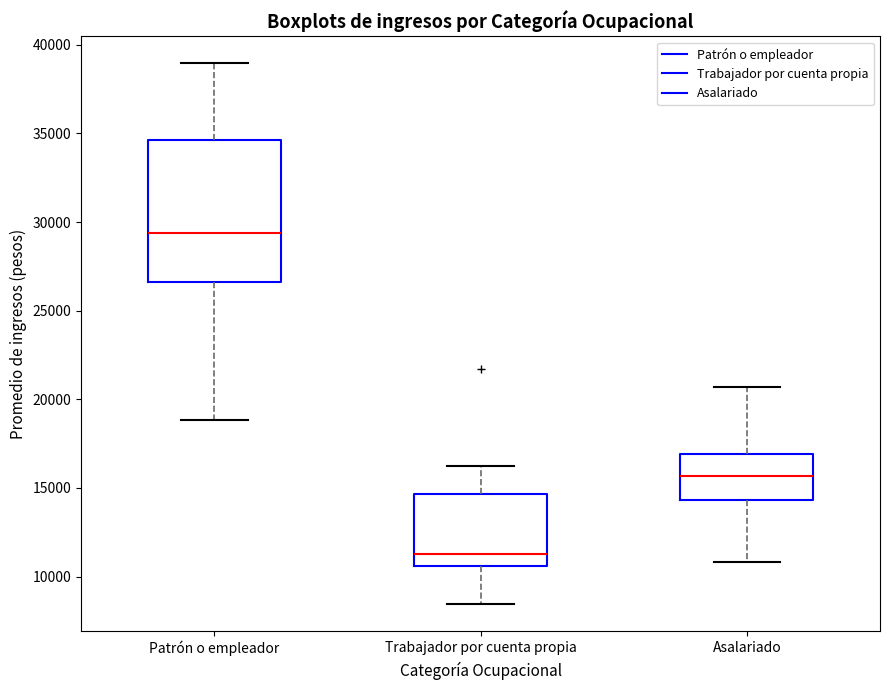

Reading left to right, read every box against the y-axis: the position of its median line, the range the box covers, and the ends of its whiskers. The values are not printed on the chart, so give them approximately, as read against the axis.

Patrón o empleador: median 29500, box 26500 to 34500, whiskers 19000 to 39000
Trabajador por cuenta propia: median 11500, box 10500 to 14500, whiskers 8500 to 16000
Asalariado: median 15500, box 14500 to 17000, whiskers 11000 to 20500